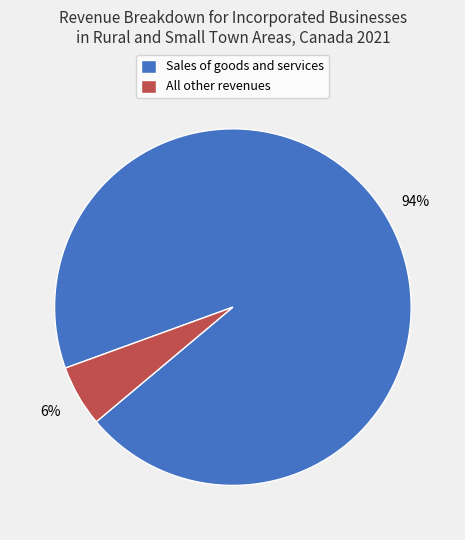

Combined, do All other revenues and Sales of goods and services account for over 50%?

Yes